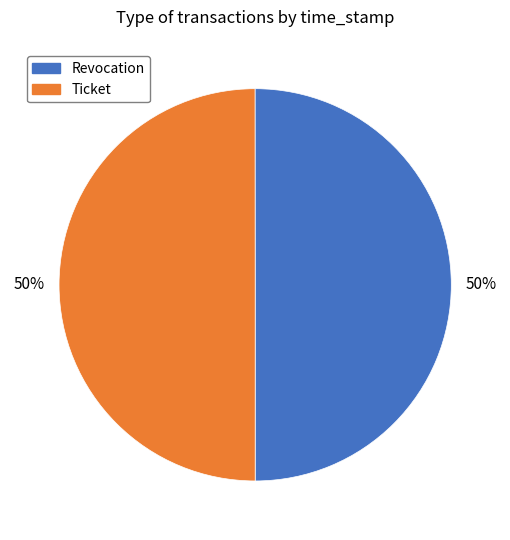

To the nearest percent, what portion does Revocation represent?

50%